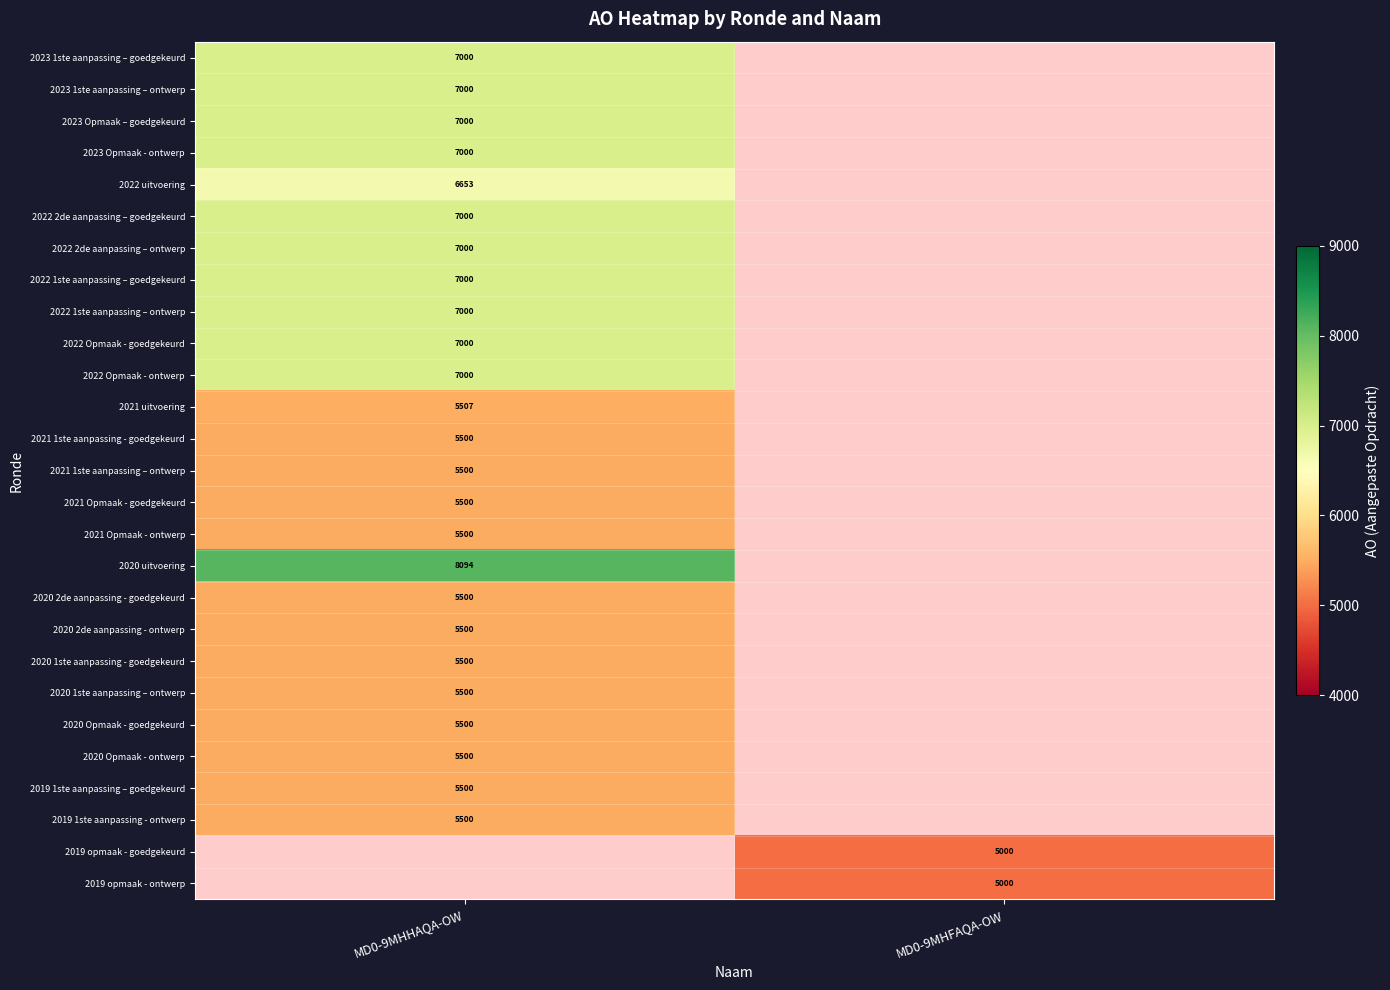

The 2023 1ste aanpassing – ontwerp series shows 7000 at MD0-9MHHAQA-OW. True or false?

True